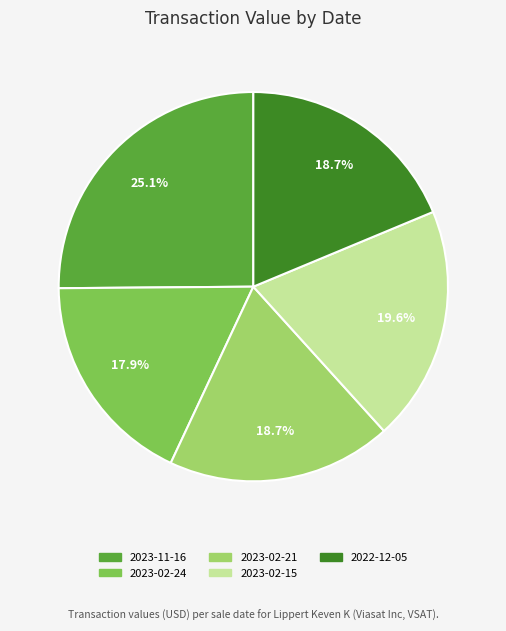

Is the sum of 2023-02-21 and 2023-02-24 greater than half?

No